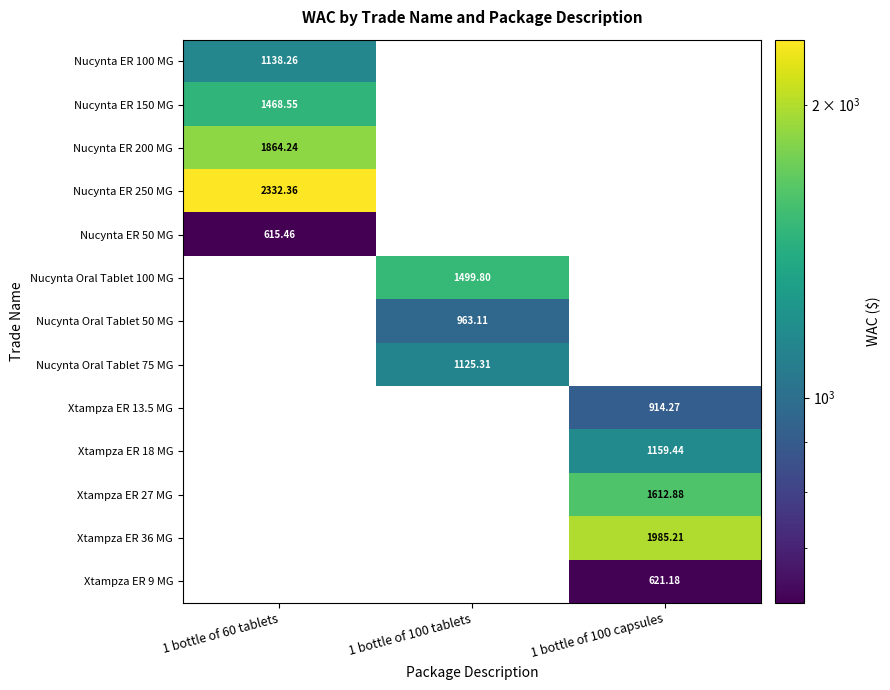

How many distinct data groups are displayed?

13